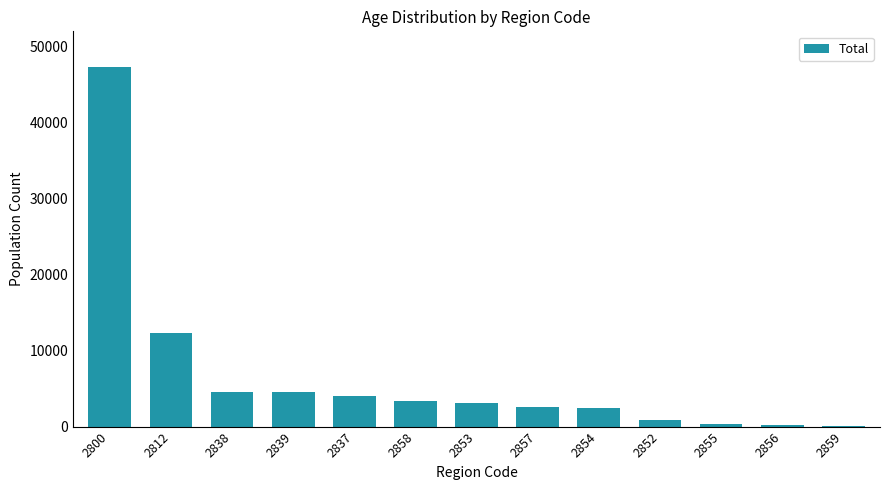

How many distinct data groups are displayed?

1